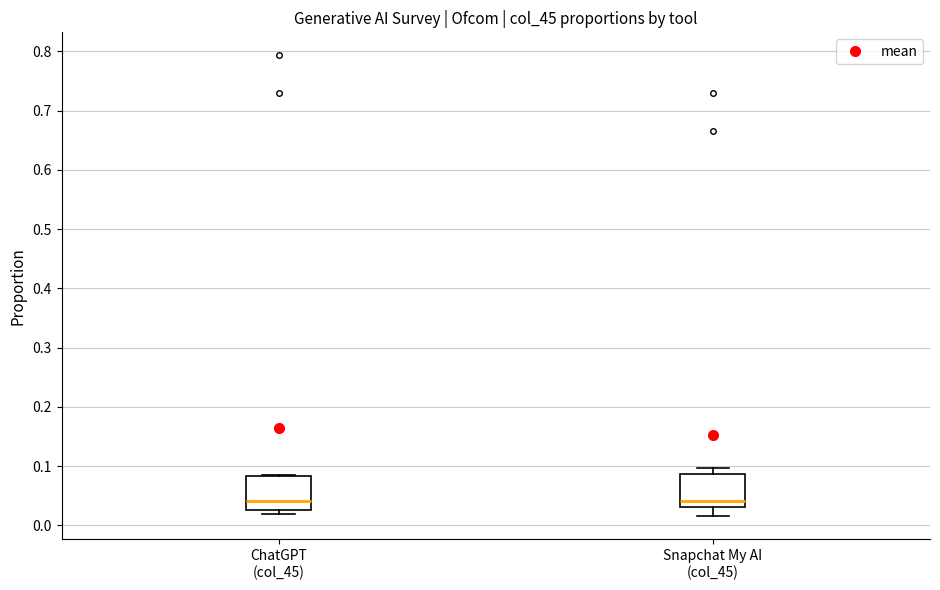

Reading left to right, transcribe this box plot: for each box, give where its median line is, the range the box spans, and where its two whiskers end, as read against the y-axis. The values are not printed on the chart, so give them approximately, as read against the axis.

ChatGPT (col_45): median 0.04, box 0.03 to 0.08, whiskers 0.02 to 0.08
Snapchat My AI (col_45): median 0.04, box 0.03 to 0.09, whiskers 0.02 to 0.10